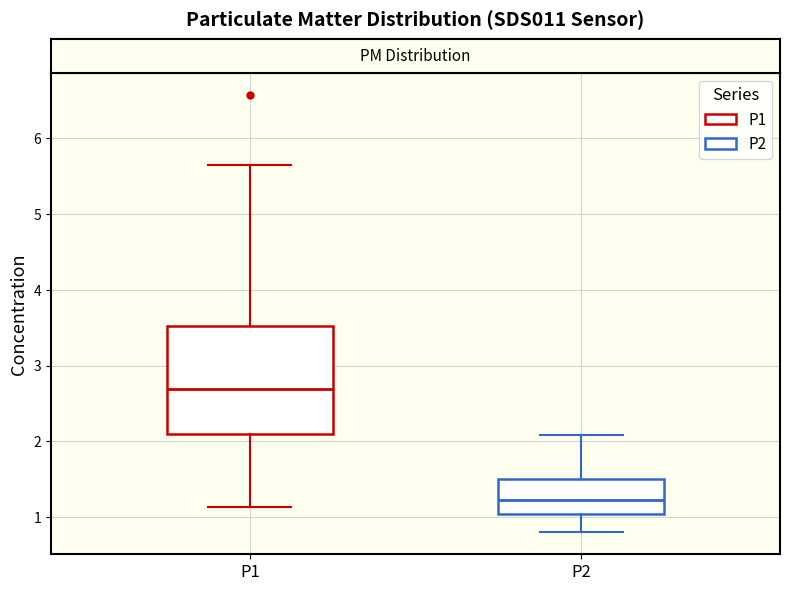

Reading left to right, transcribe this box plot: for each box, give where its median line is, the range the box spans, and where its two whiskers end, as read against the y-axis. The values are not printed on the chart, so give them approximately, as read against the axis.

P1: median 2.7, box 2.1 to 3.5, whiskers 1.1 to 5.7
P2: median 1.2, box 1.0 to 1.5, whiskers 0.8 to 2.1